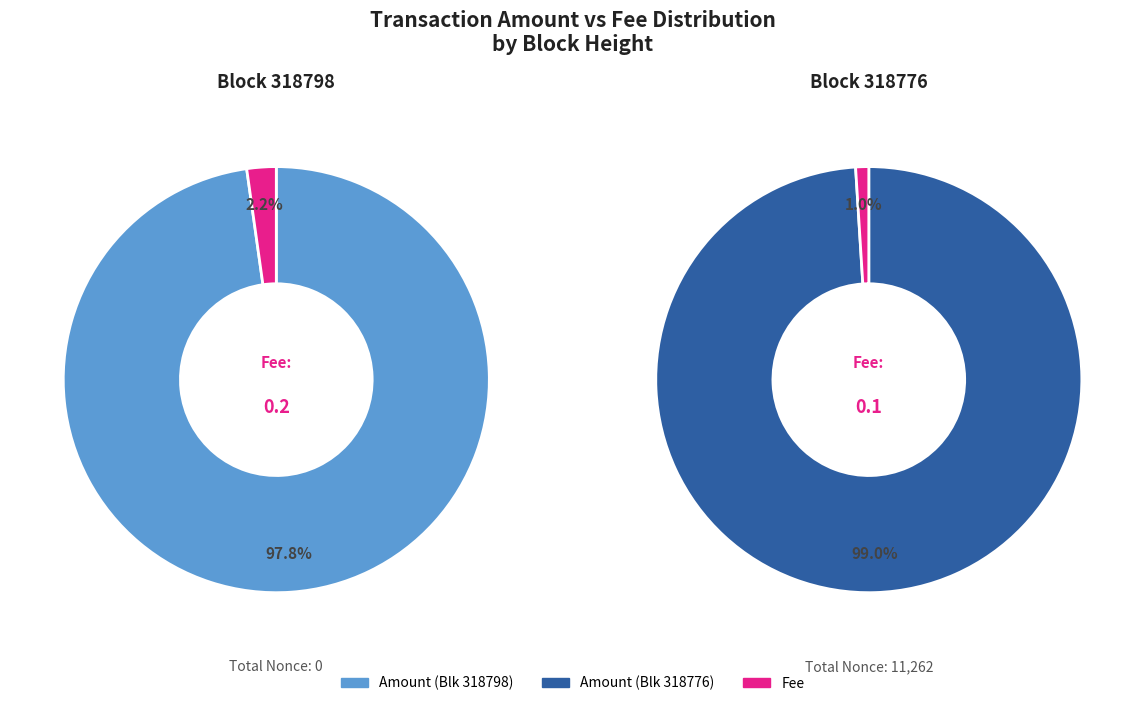

To the nearest percent, what is the average slice percentage?

50%